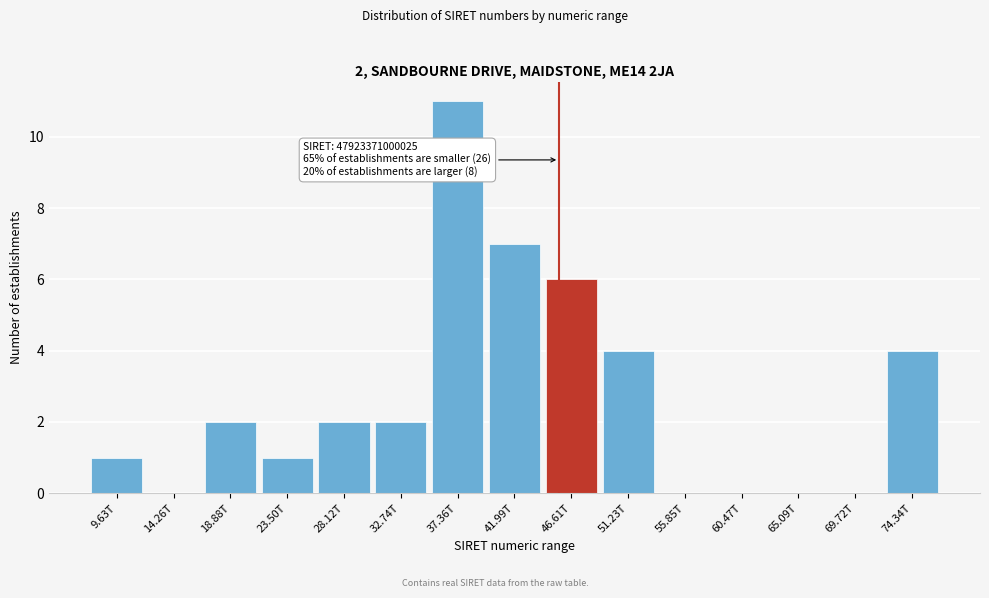

Reading left to right, what are all the values shown in this chart?

9.63T=1	14.26T=0	18.88T=2	23.50T=1	28.12T=2	32.74T=2	37.36T=11	41.99T=7	46.61T=6	51.23T=4	55.85T=0	60.47T=0	65.09T=0	69.72T=0	74.34T=4